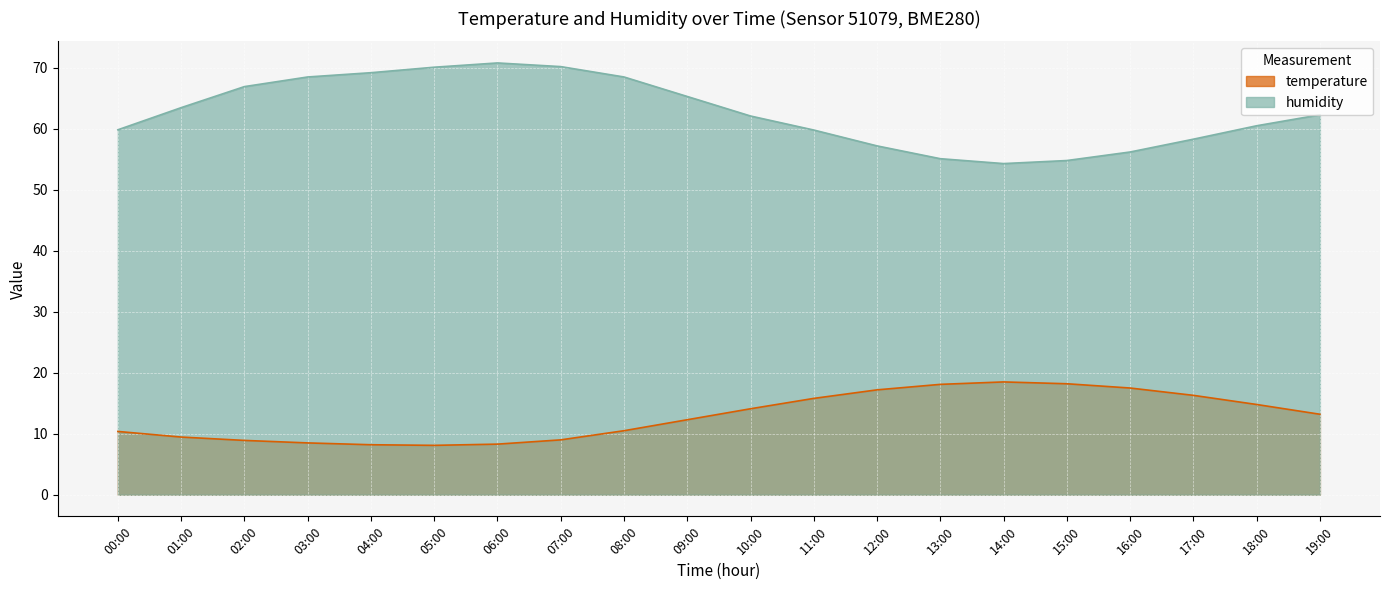

True or false: humidity has a value of 59.8 at 00:00.

True